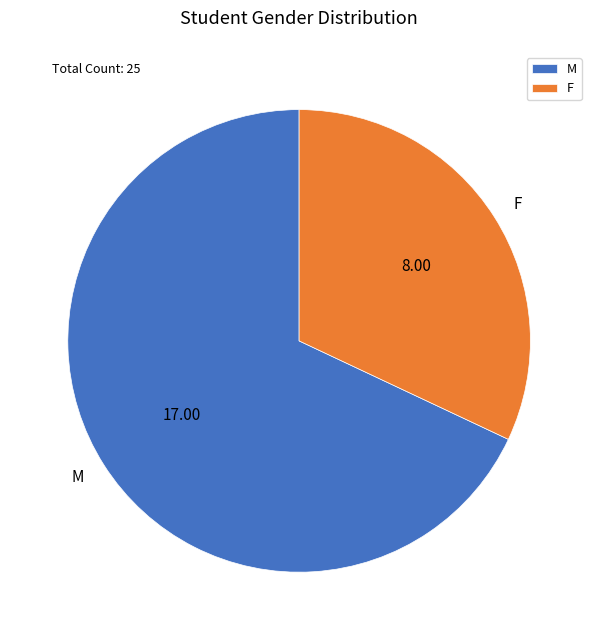

The F slice represents 23% of the pie. True or false?

False